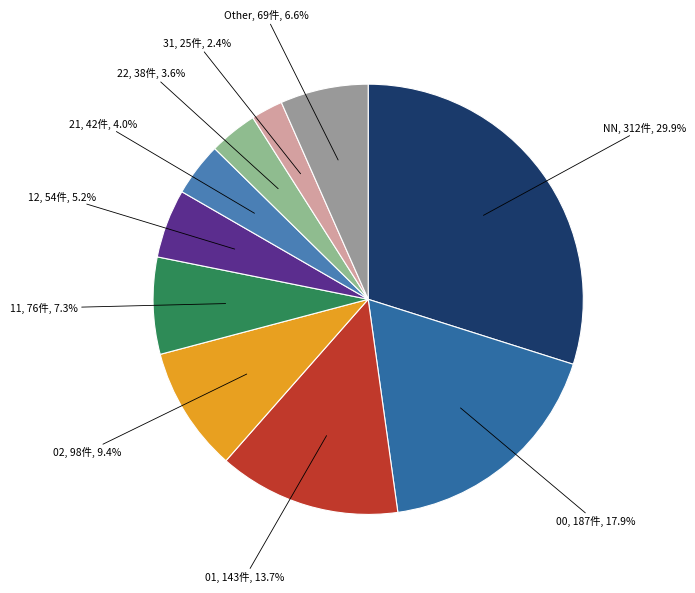

Combined, do 11 and 00 account for over 50%?

No